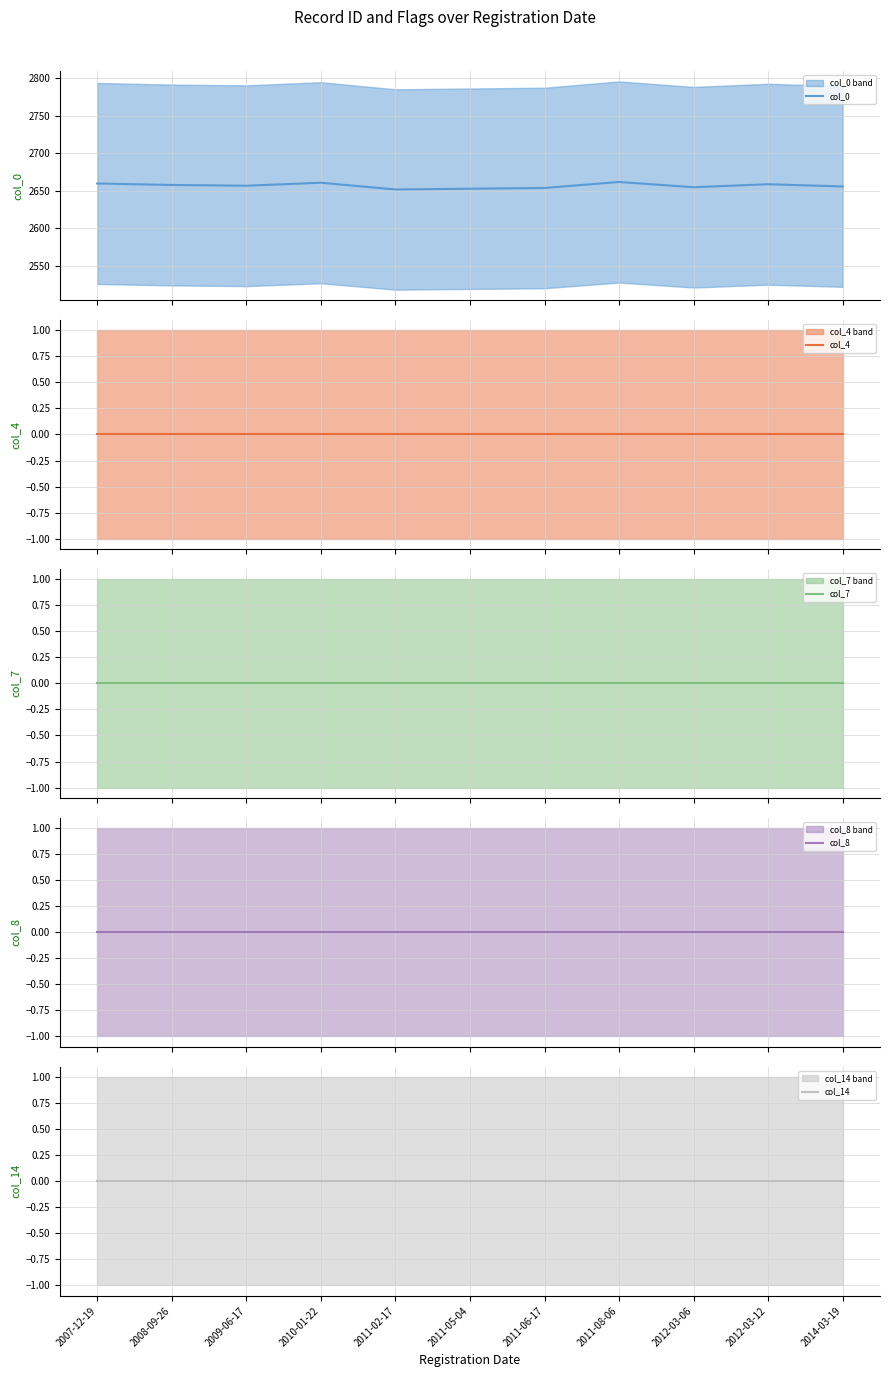

List the labels in order of col_8 value, largest first.

2007-12-19, 2008-09-26, 2009-06-17, 2010-01-22, 2011-02-17, 2011-05-04, 2011-06-17, 2011-08-06, 2012-03-06, 2012-03-12, 2014-03-19